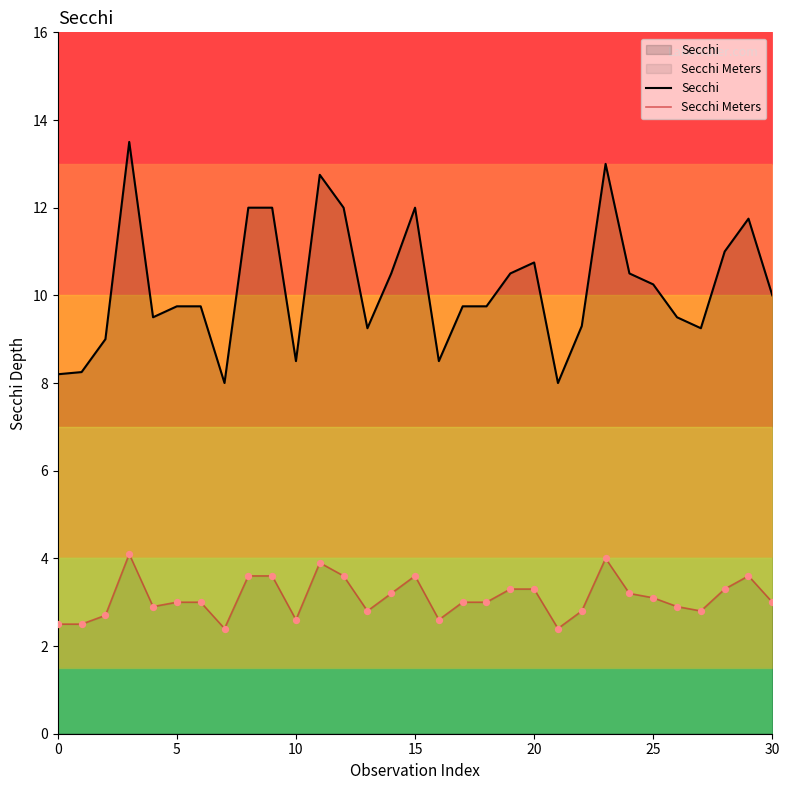

At how many categories does at least one series exceed 12?

3